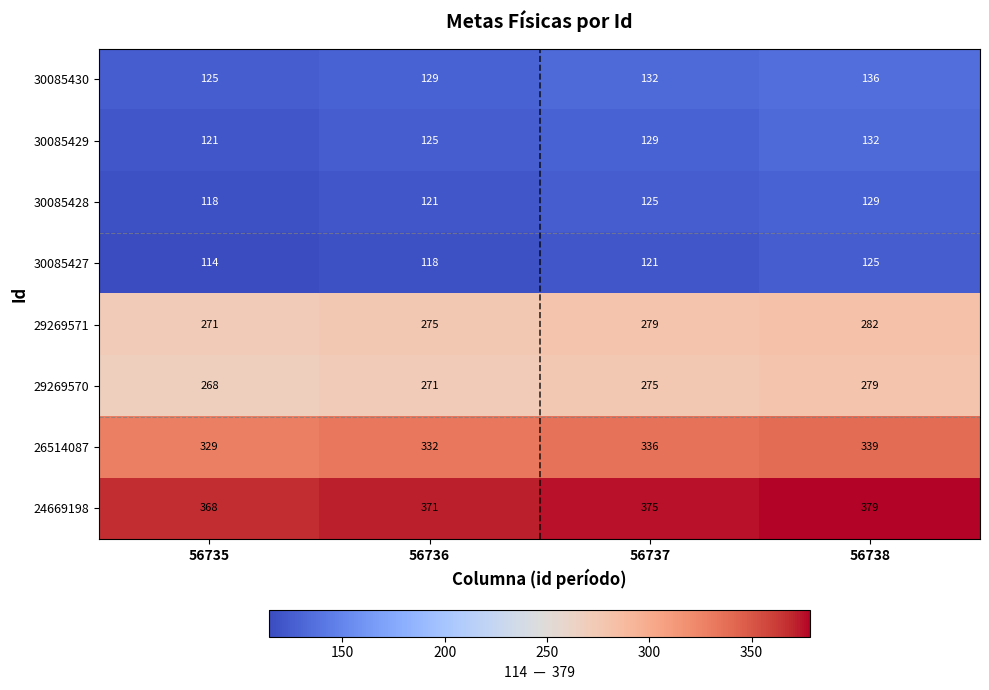

What is the difference between the second highest and minimum values in the 30085429 series?

8